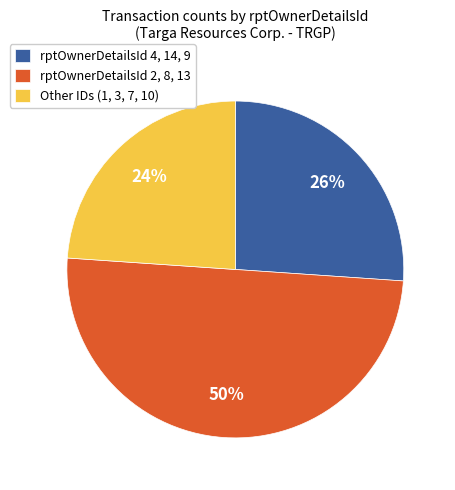

Count the number of slices in the pie.

3